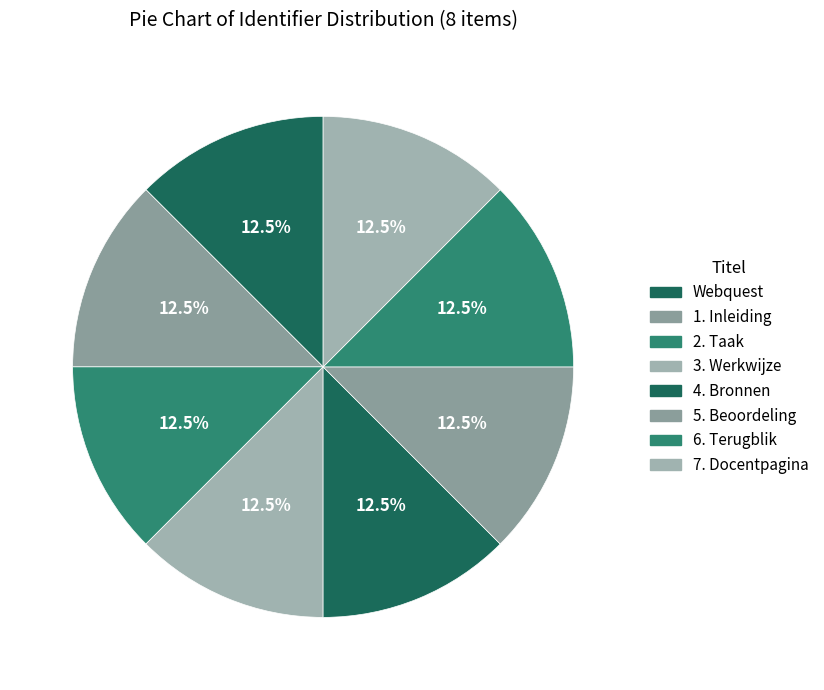

What portion of the pie excludes 4. Bronnen?

87.5%